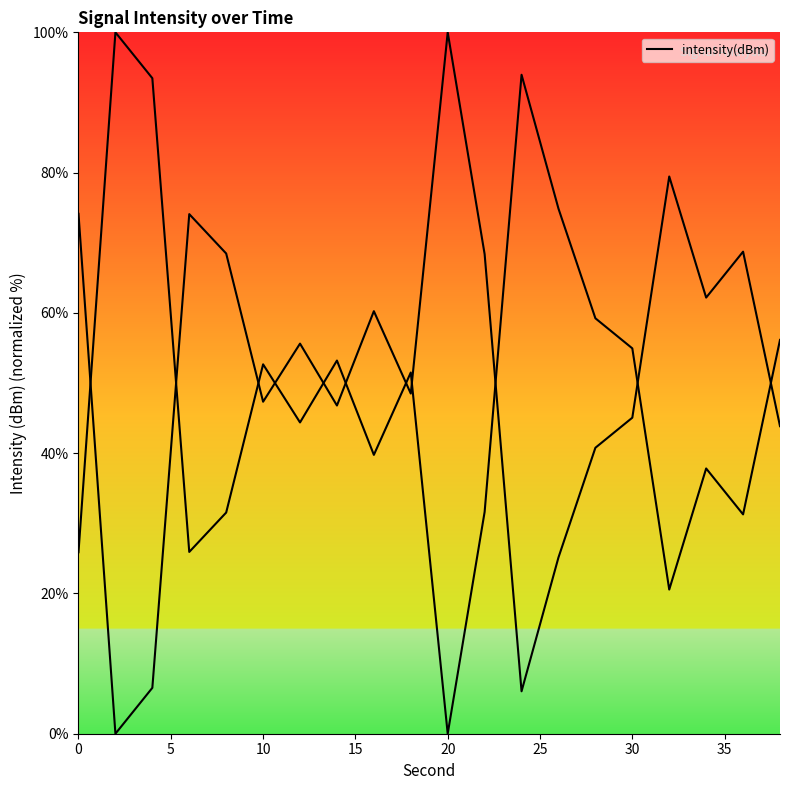

How many values are below 51?

10